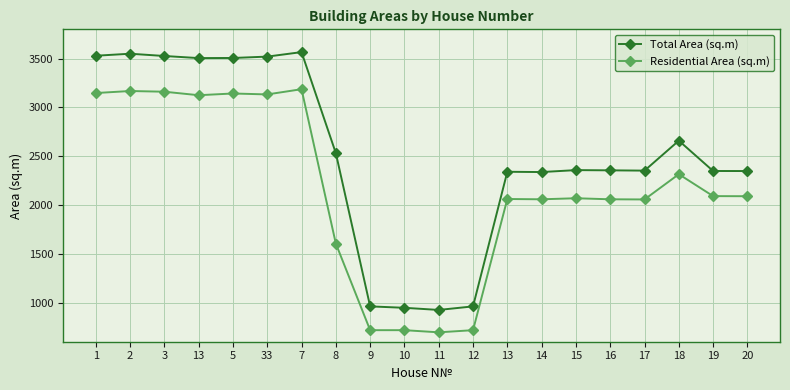

How many values in the Residential Area (sq.m) series exceed 2090?

10